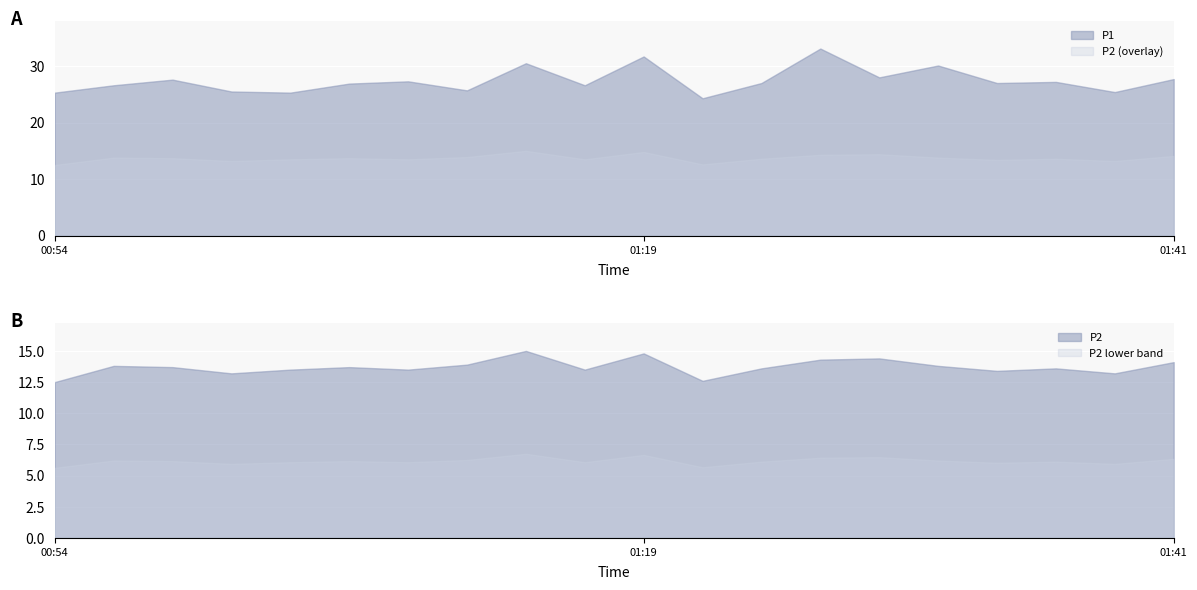

Where is the first local minimum for P2?

01:02